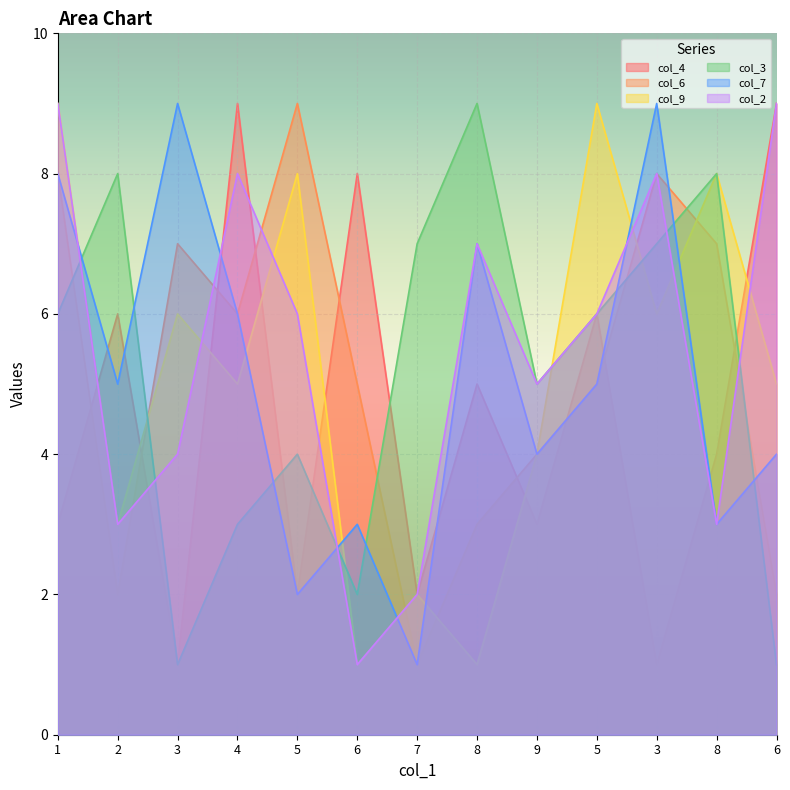

Does the chart display data point markers on the line(s)?

No